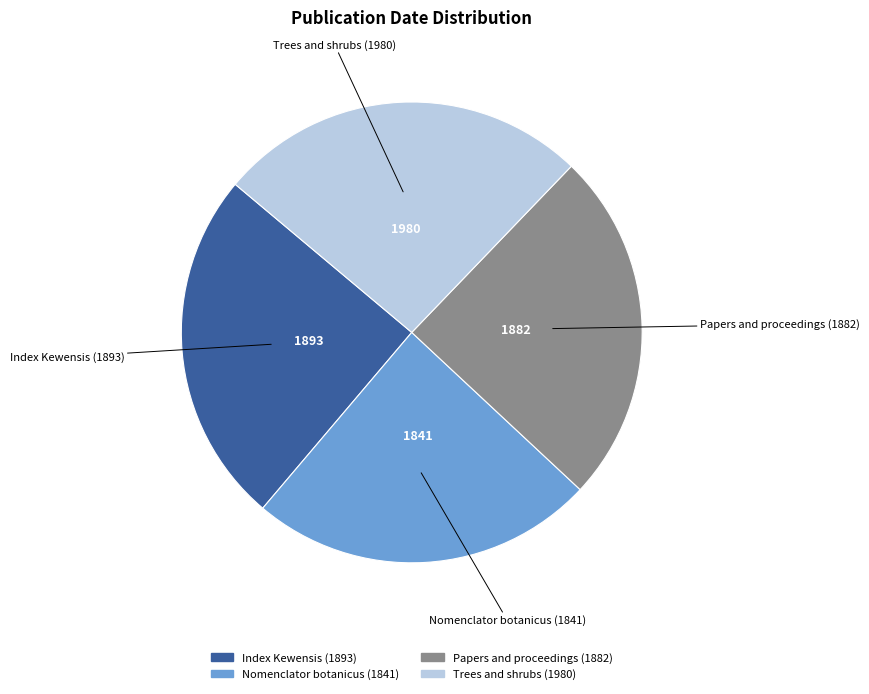

Approximately how many times larger is the value at Trees and shrubs (1980) compared to Index Kewensis (1893)?

1.0